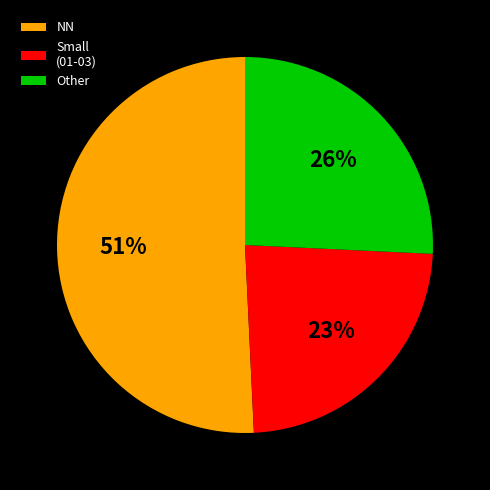

The NN slice represents 51% of the pie. True or false?

True